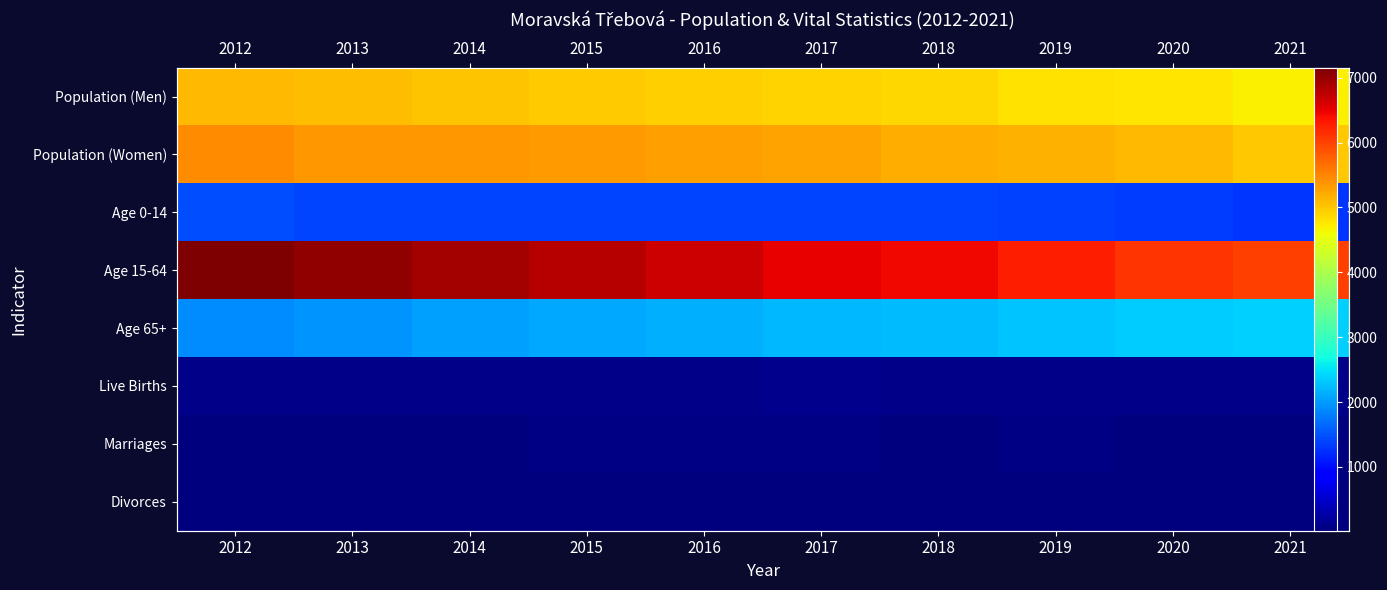

Which series has the largest range (max minus min)?

Age 15-64